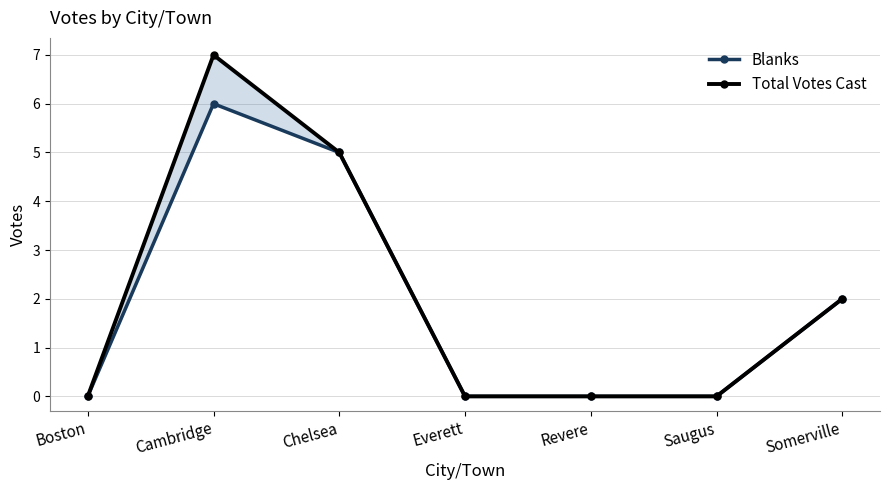

List the series in order of their peak value, lowest first.

Blanks, Total Votes Cast